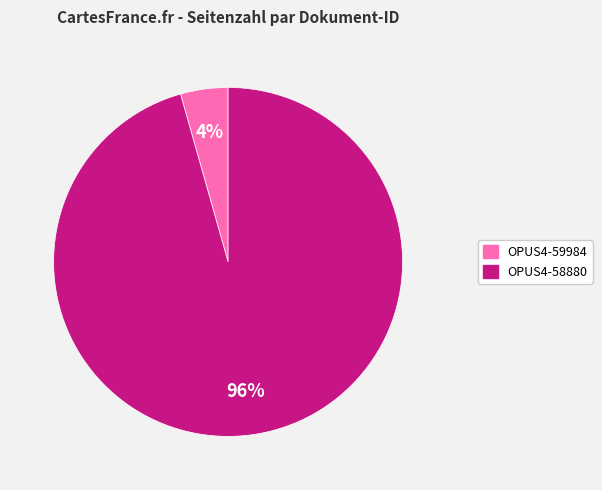

Combined, do OPUS4-59984 and OPUS4-58880 account for over 50%?

Yes